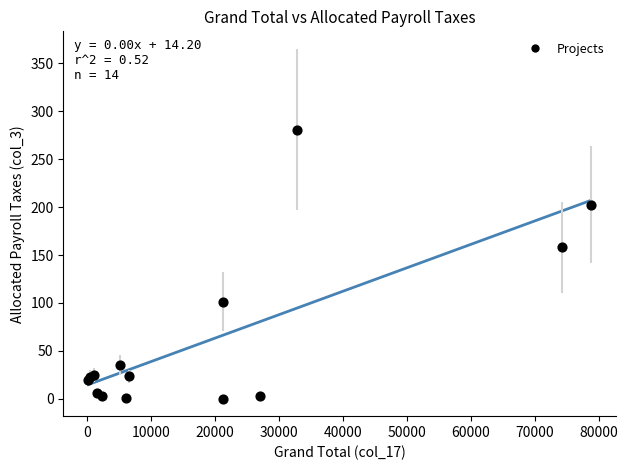

What Y value in the scatter plot is closest to 140?

158.0